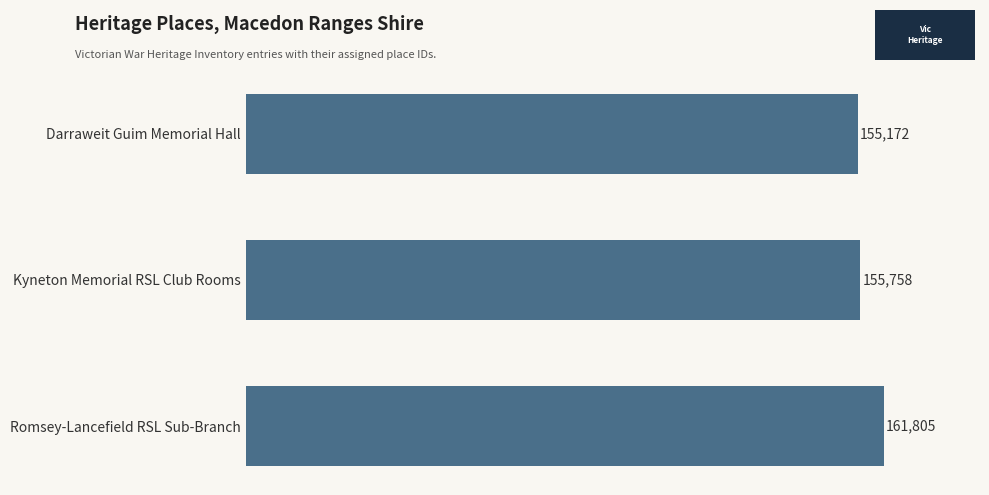

What is the smallest value displayed?

155172